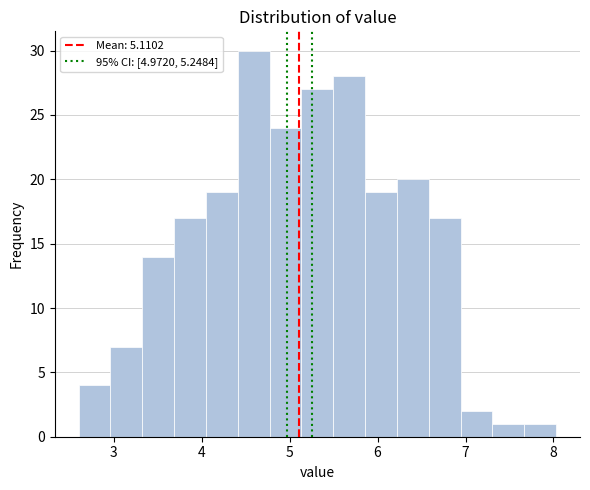

Read against the x-axis, roughly where is the centre of the tallest bar?

4.6